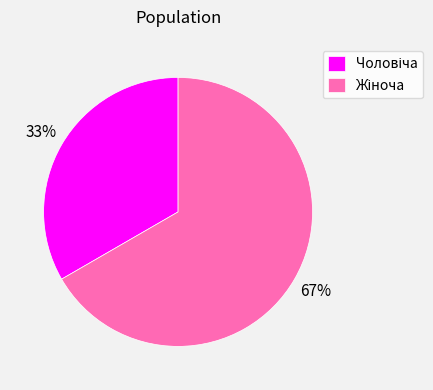

Is there a majority slice in this chart?

Yes